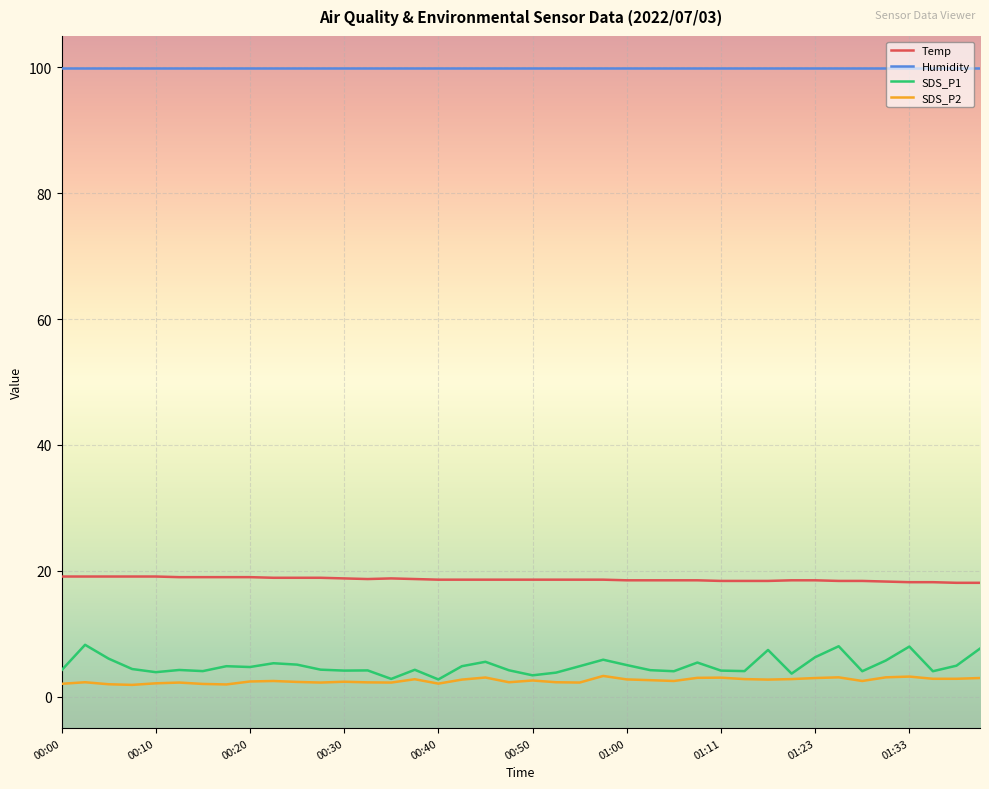

Which series has the widest spread of values?

SDS_P1